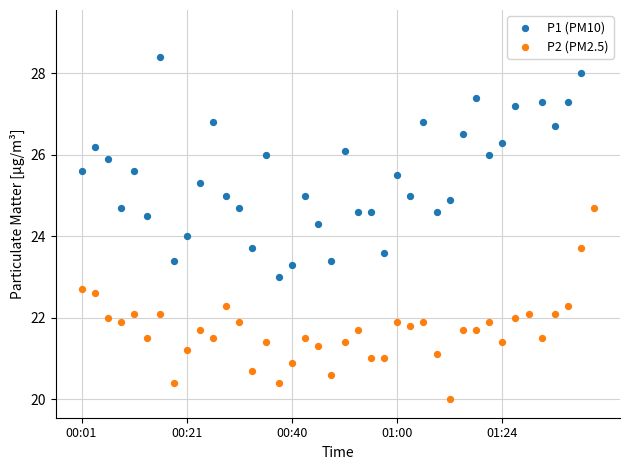

Which series reaches the maximum Y coordinate?

P1 (PM10)